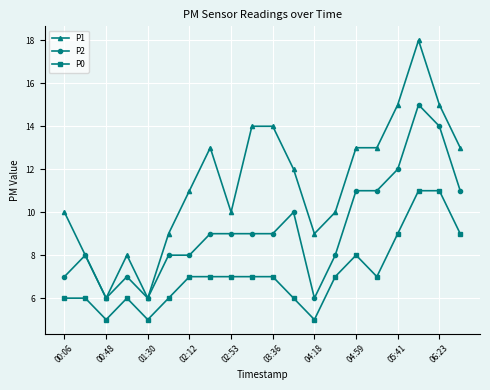

True or false: P2 and P0 cross at least once.

False